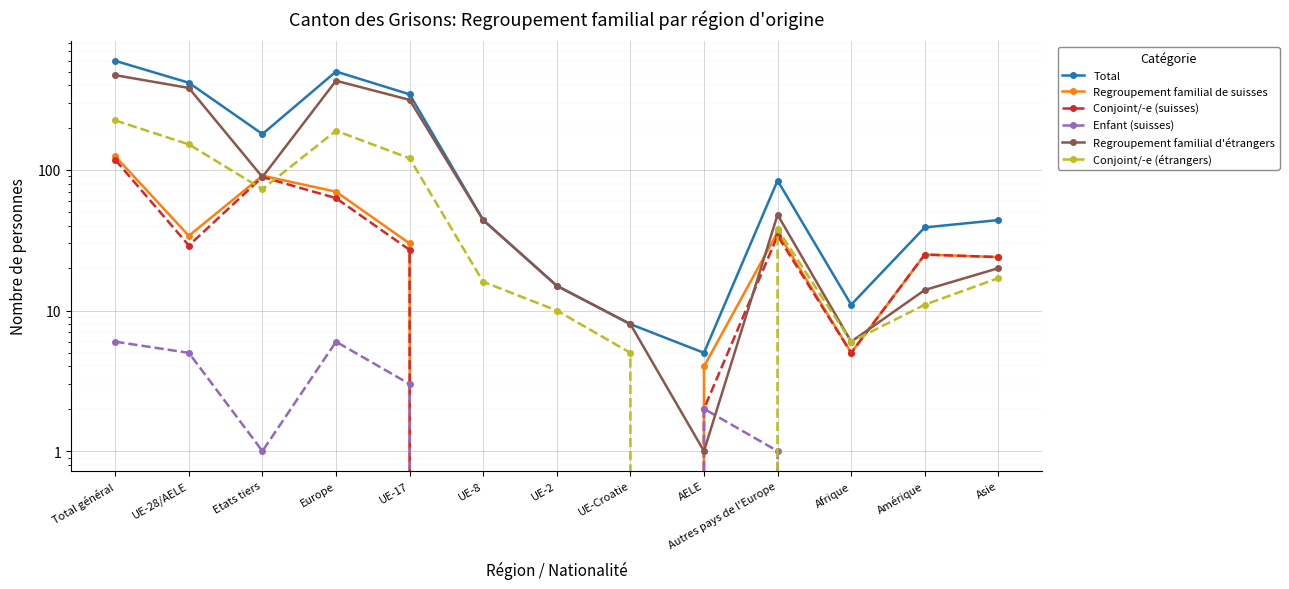

What is the difference between the second highest and second lowest values in the Regroupement familial de suisses series?

91